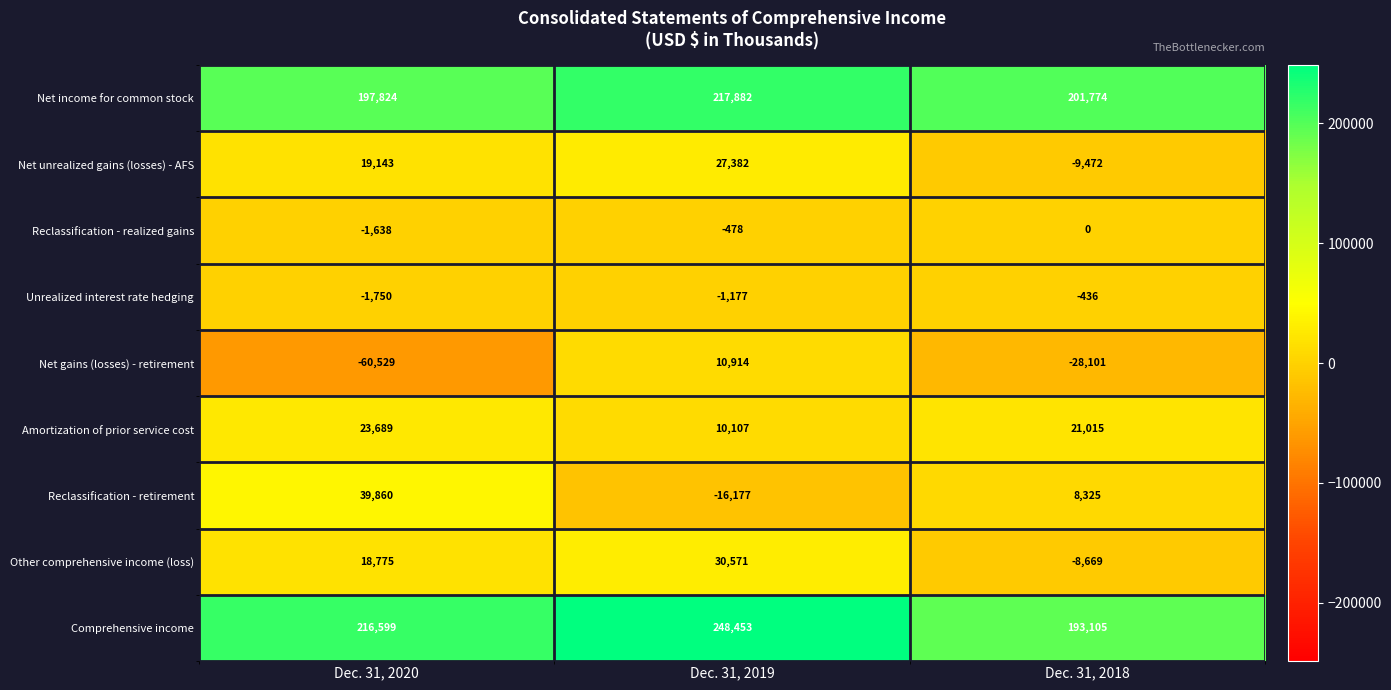

What is the highest value of the Amortization of prior service cost series?

23689